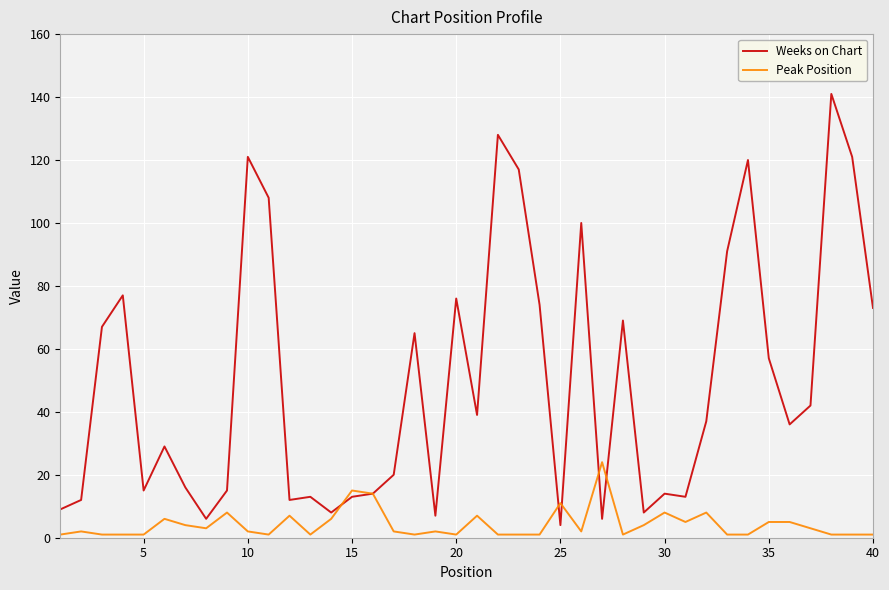

Which series has the widest spread of values?

Weeks on Chart